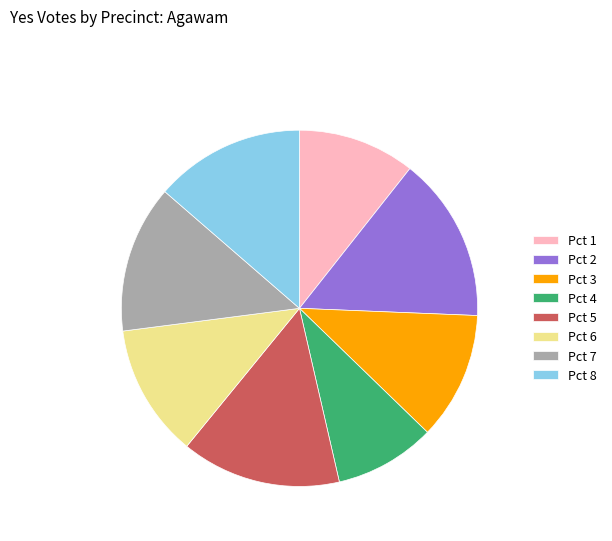

How many segments does this pie chart have?

8